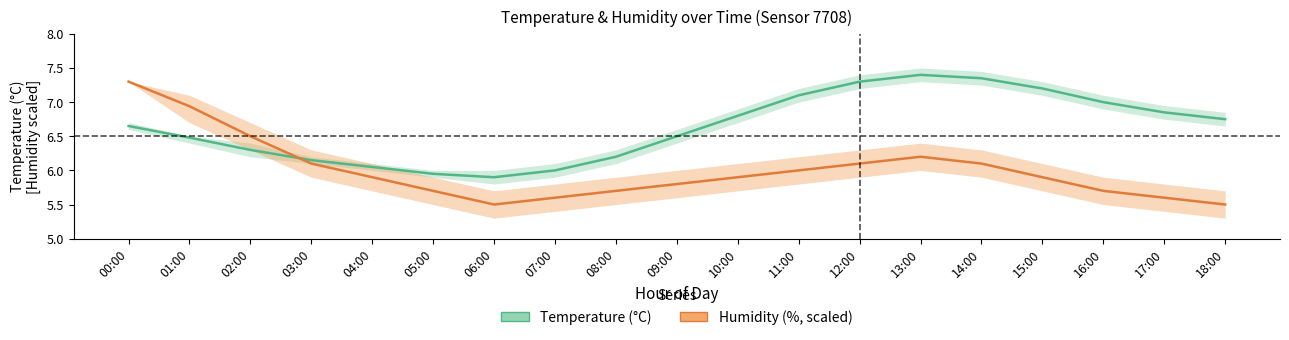

How many data points does each series have?

19